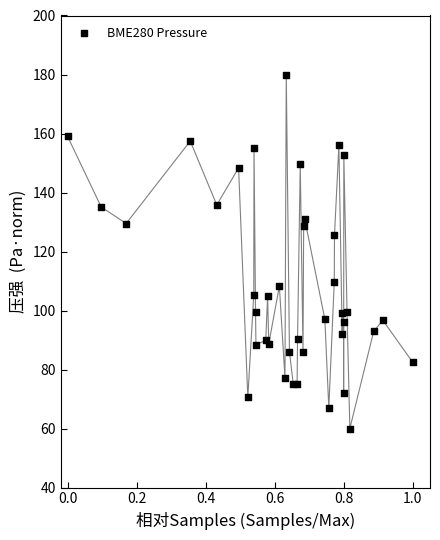

What Y value in the scatter plot is closest to 120?

125.5